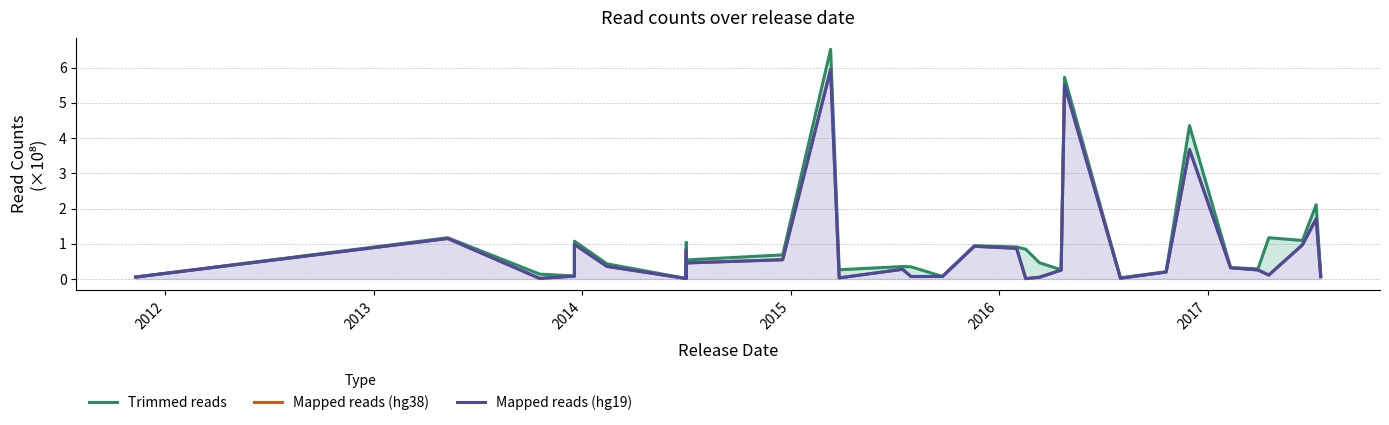

What is the difference between the maximum and minimum values in the Mapped reads (hg38) series?

5.9